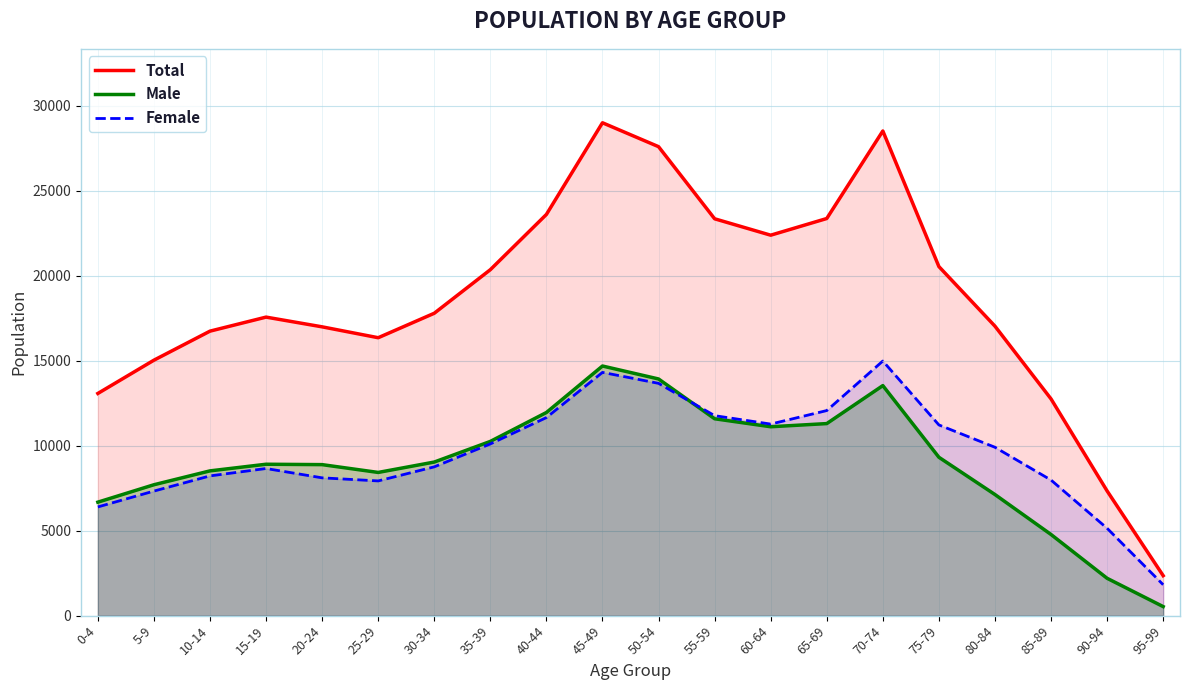

True or false: Total and Male cross at least once.

False